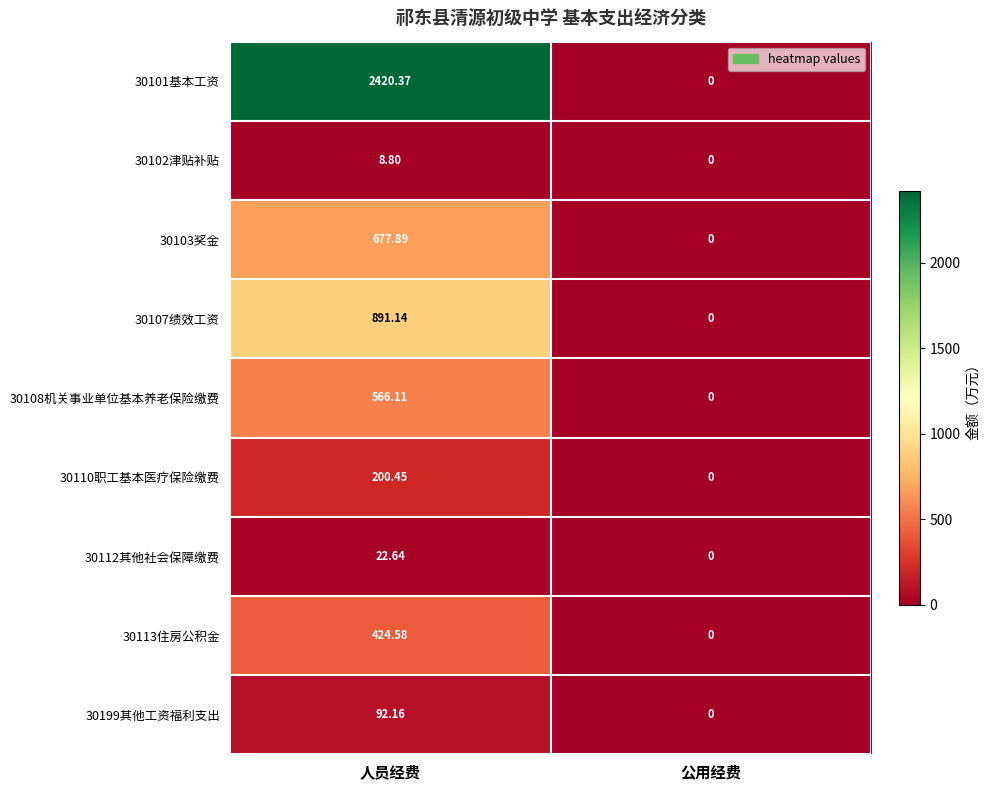

At which category does the chart reach its minimum across all series?

公用经费